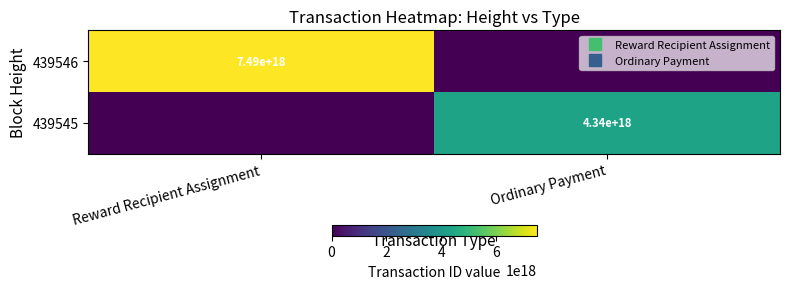

How many data points in 439546 are less than 7493776868279990272?

1